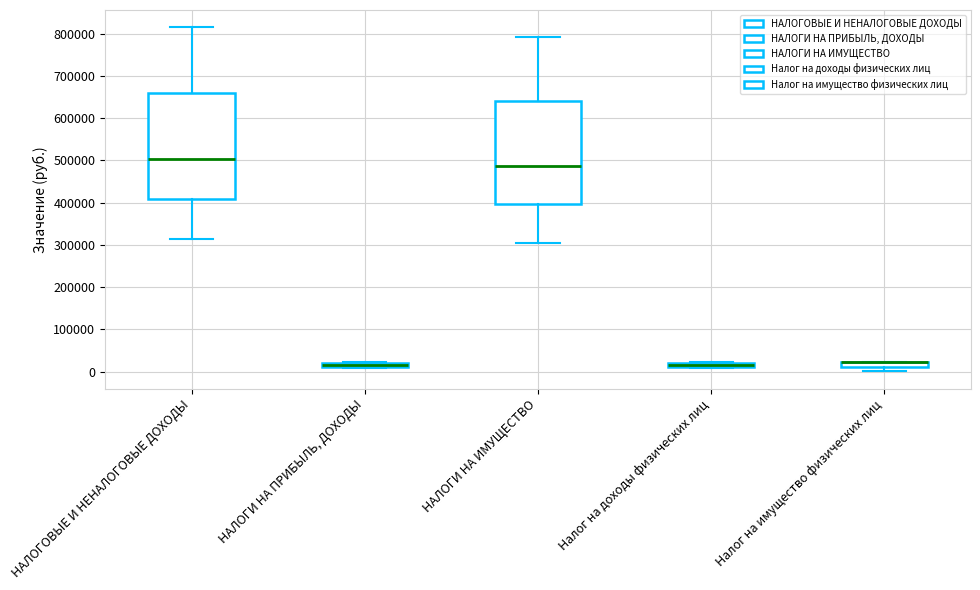

Where is the lower edge of the box for НАЛОГИ НА ПРИБЫЛЬ, ДОХОДЫ on the y-axis? The values are not printed on the chart, so give them approximately, as read against the axis.

10000